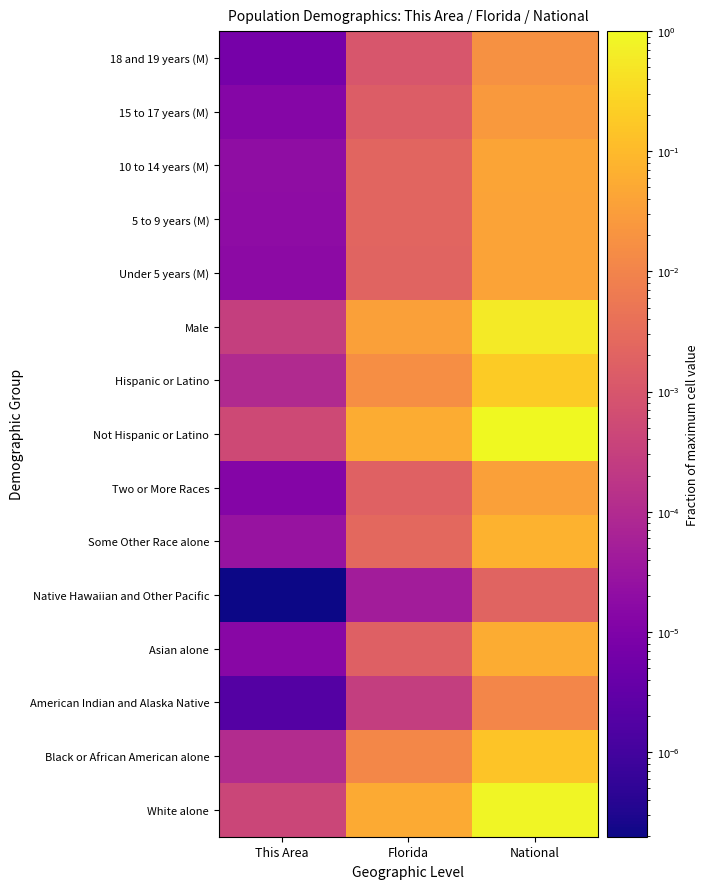

Which series has the largest range (max minus min)?

Not Hispanic or Latino